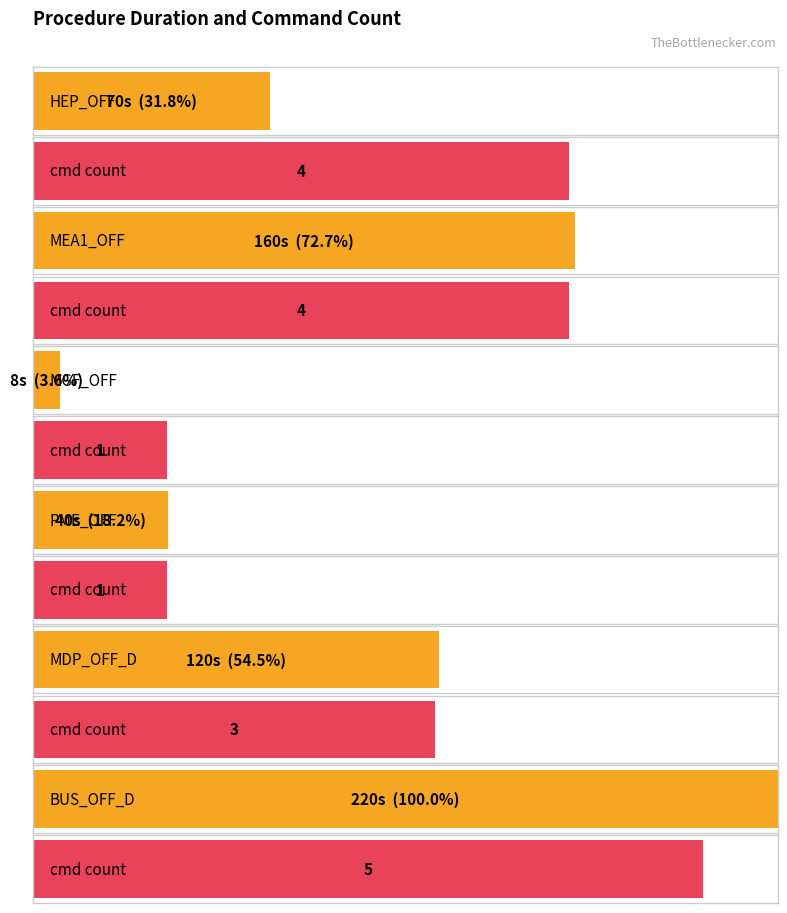

What is the minimum value for Duration (sec)?

8